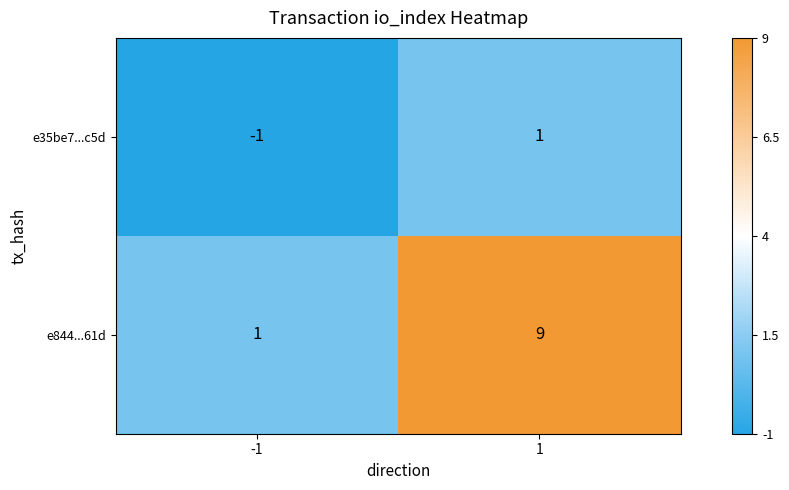

How many distinct data groups are displayed?

2